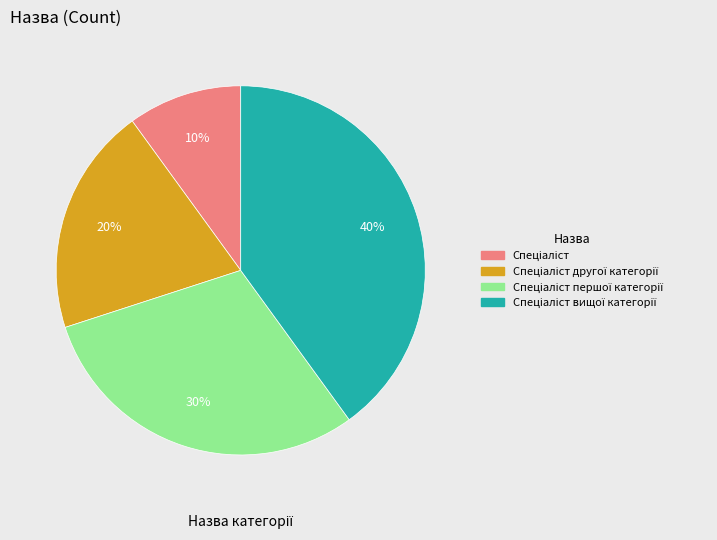

To the nearest percent, what is the difference between the largest and smallest slice percentages?

30%